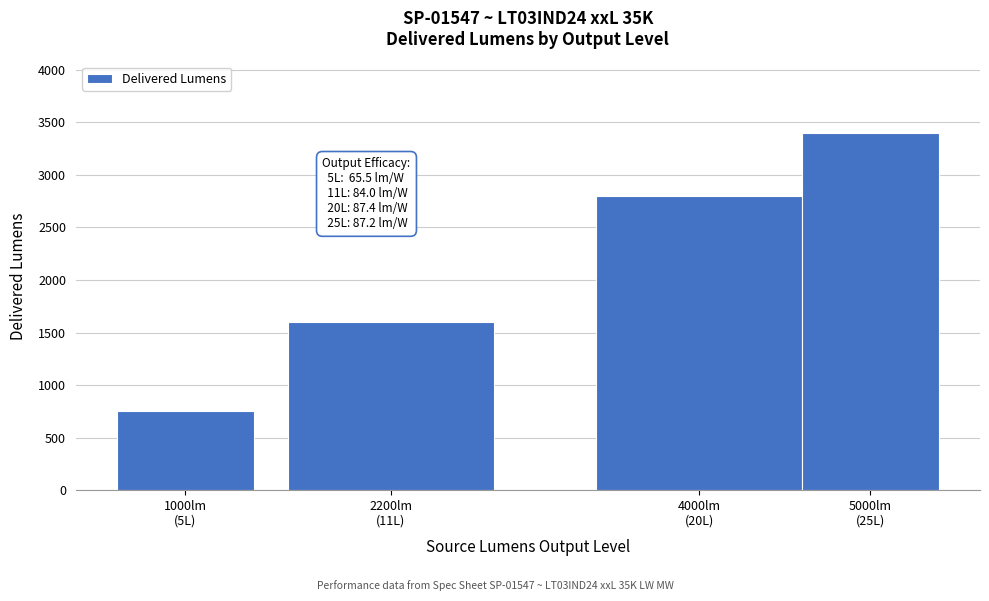

Reading left to right, extract all data points from this chart.

753	1596	2798	3399